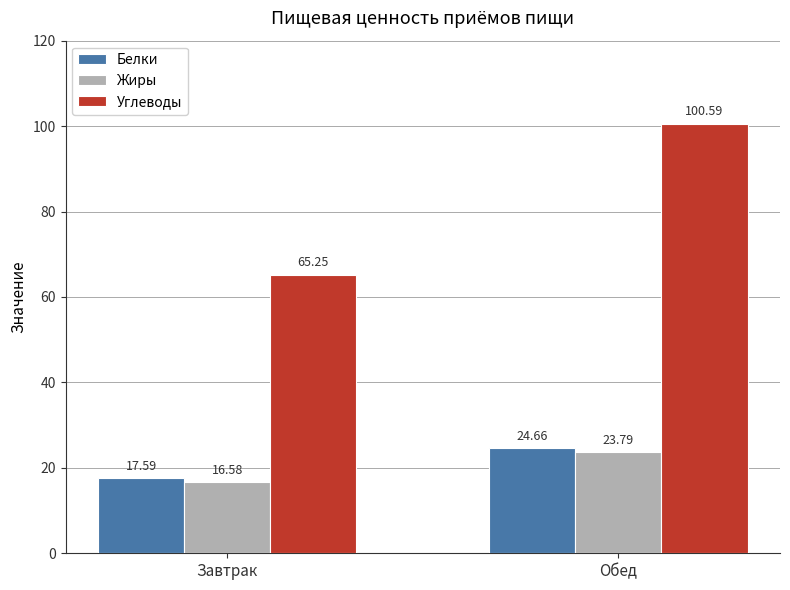

What is the label of the 1st bar from the right?

Обед